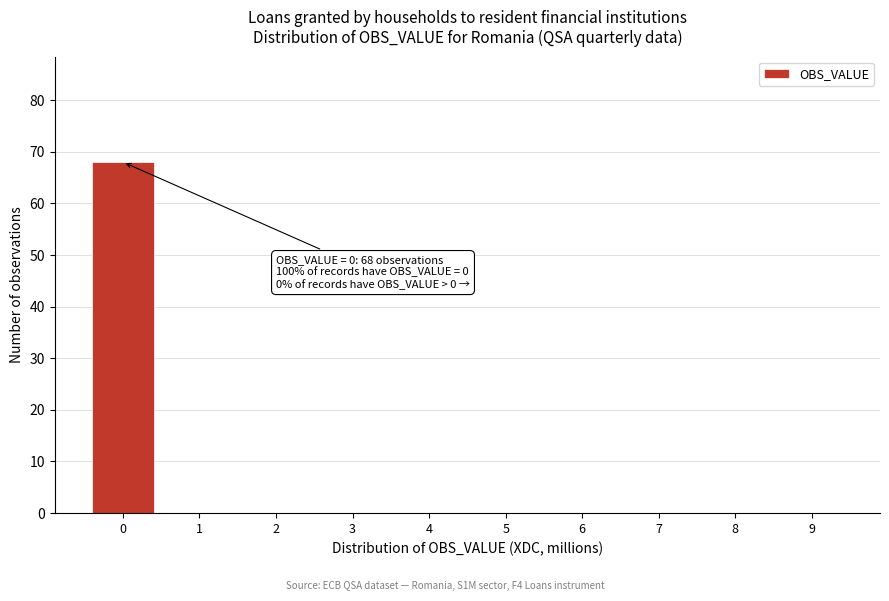

Which range on the x-axis has the tallest bar?

-0.5 to 0.5